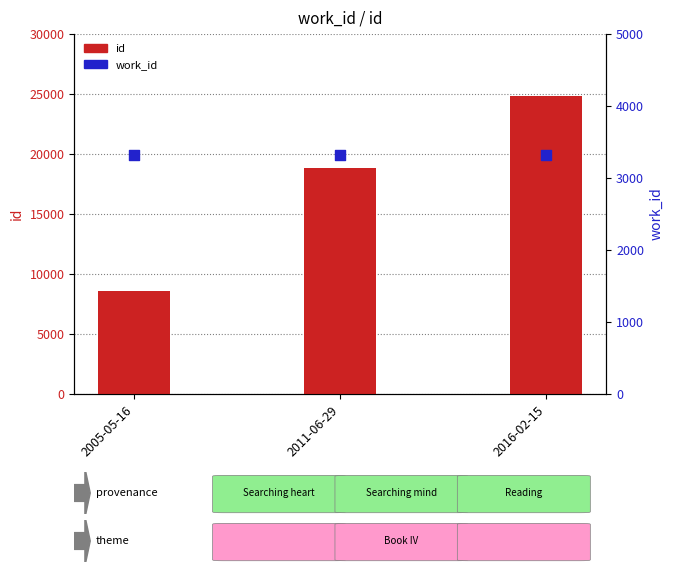

Which series has the widest spread of Y values?

id